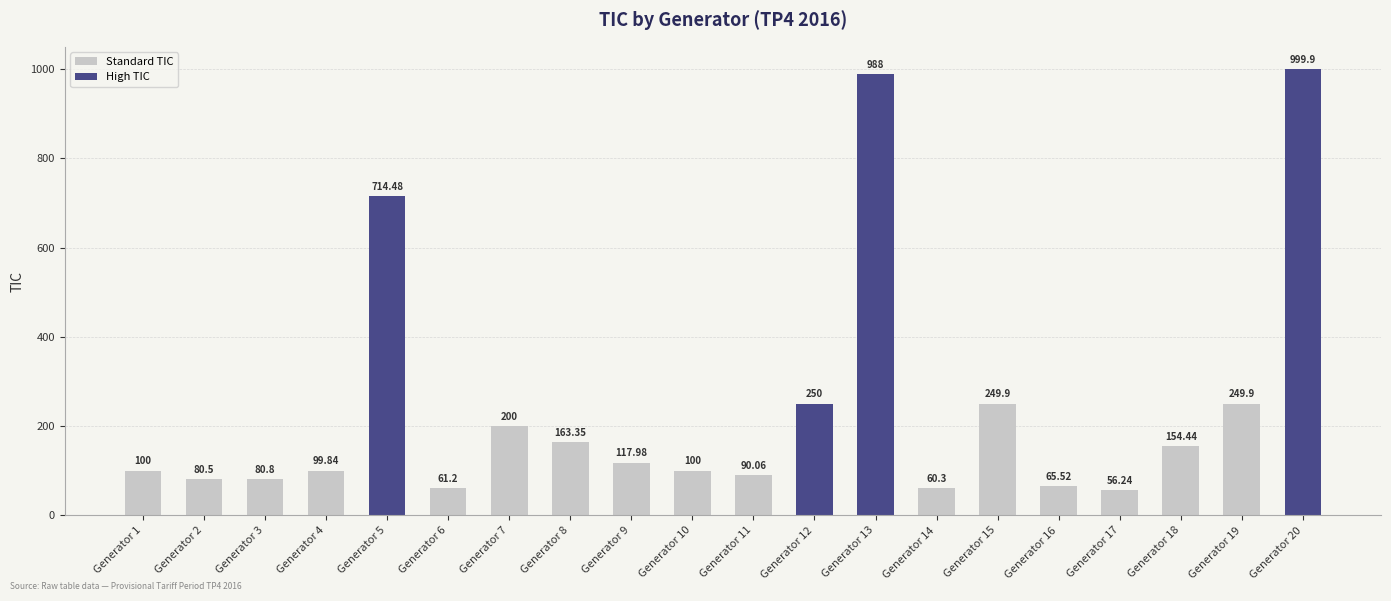

What is the greatest value displayed?

999.9